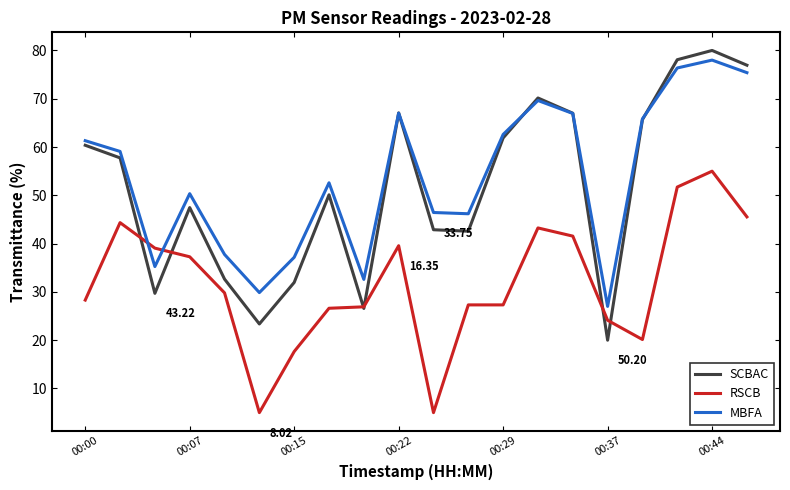

True or false: RSCB and MBFA intersect in this chart.

True